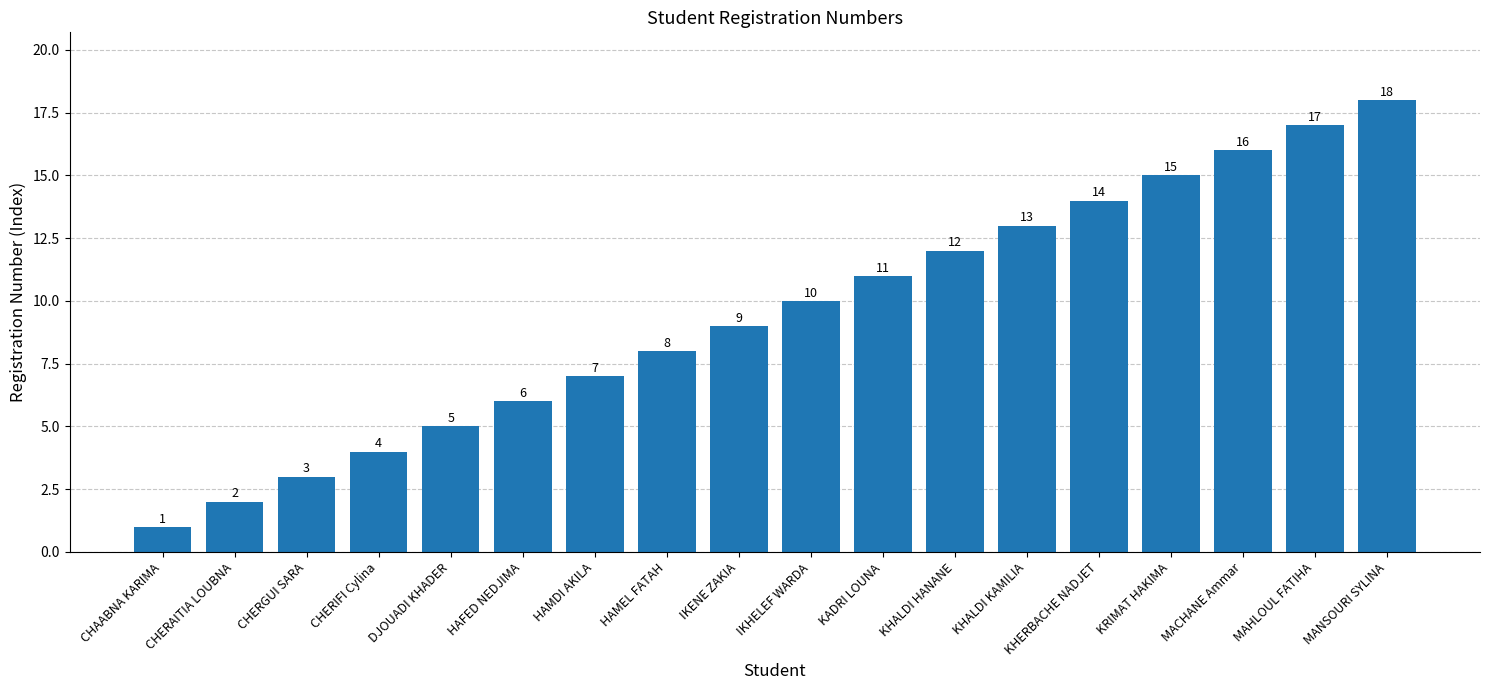

What is the label of the 10th bar from the left?

IKHELEF WARDA